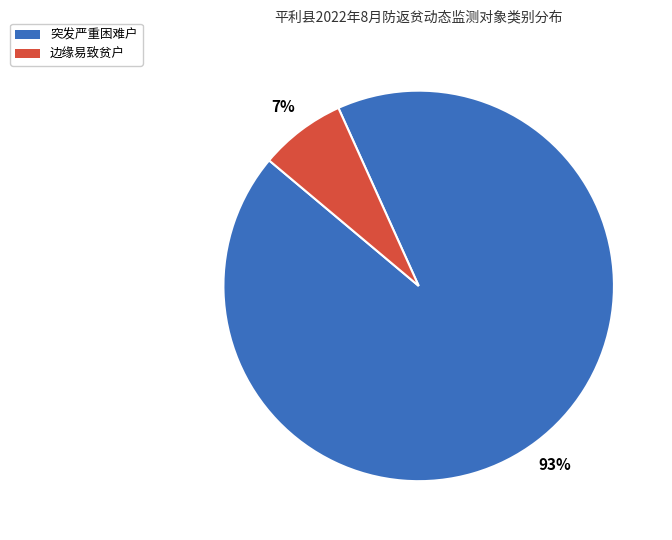

To the nearest percent, what portion does 突发严重困难户 represent?

93%